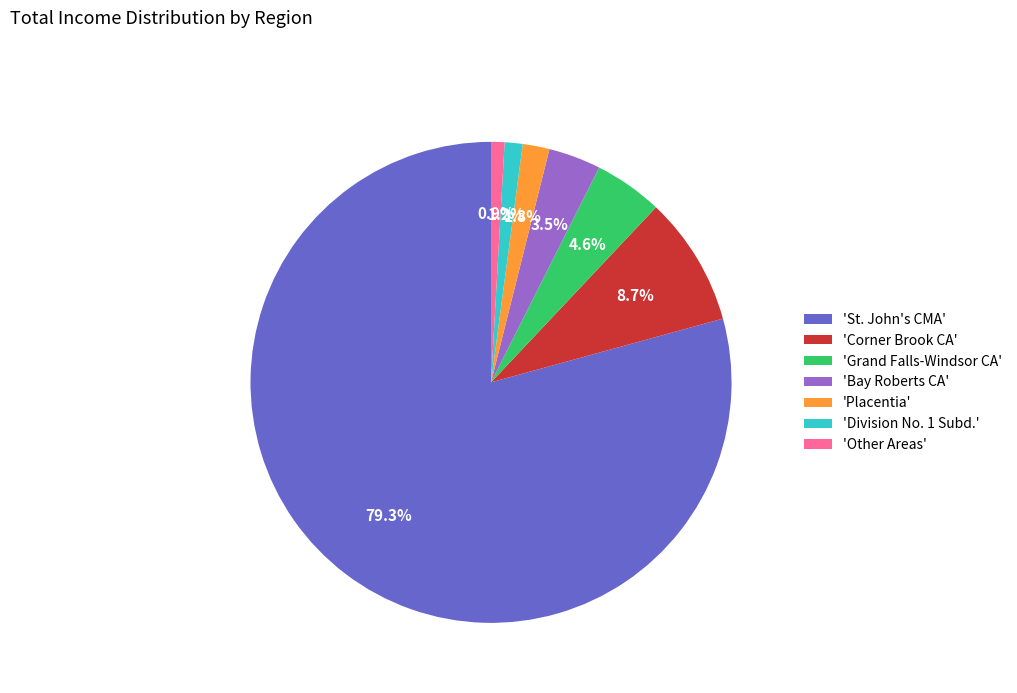

Count the number of slices in the pie.

7